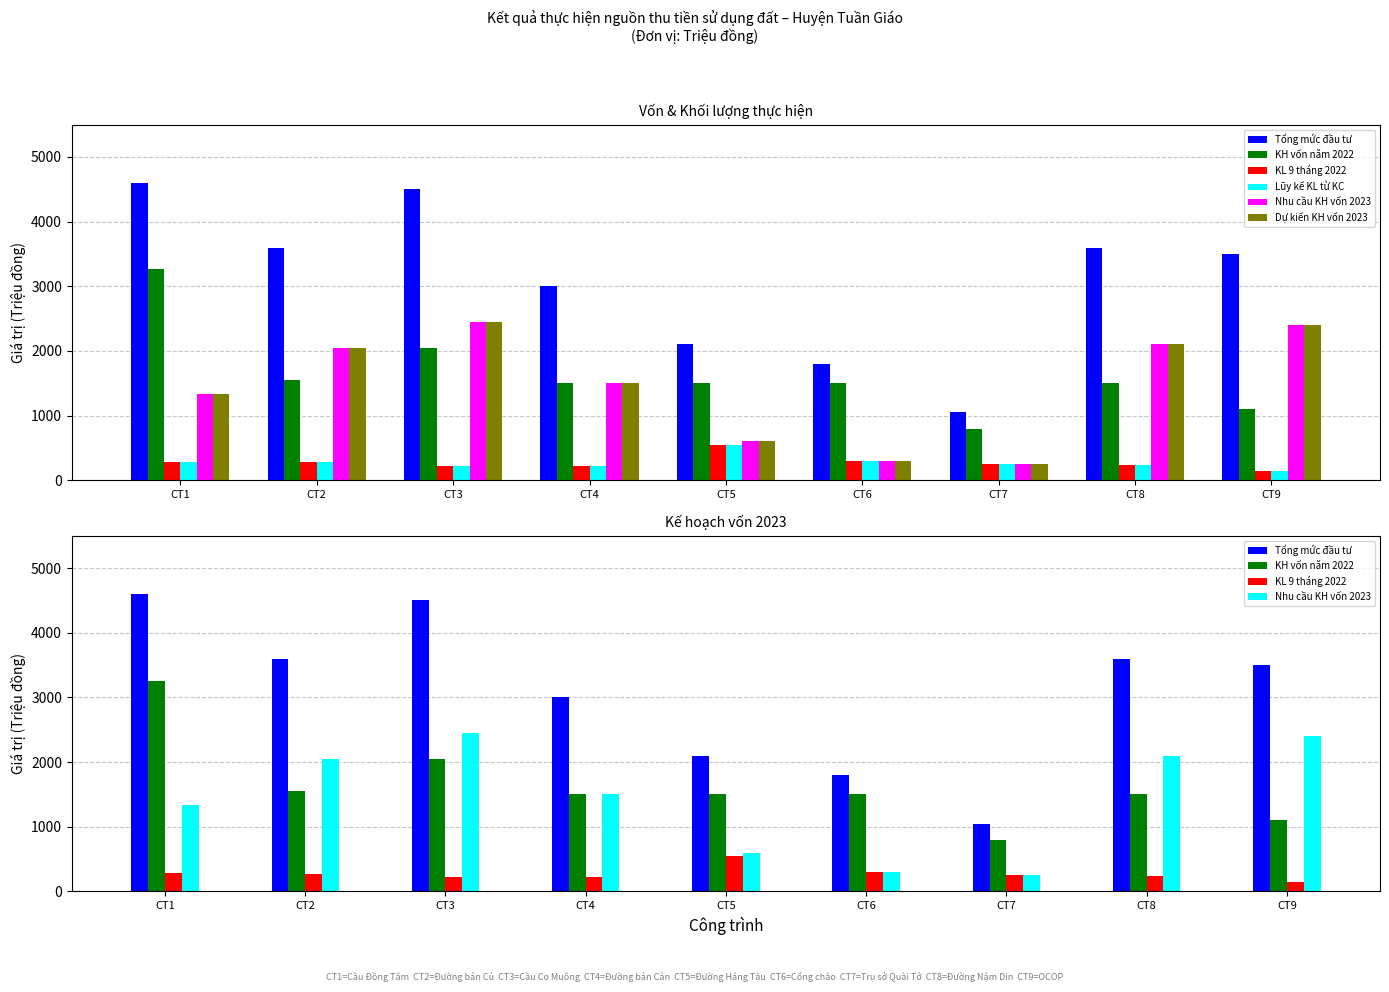

What is the total value across all series at CT9?

9700